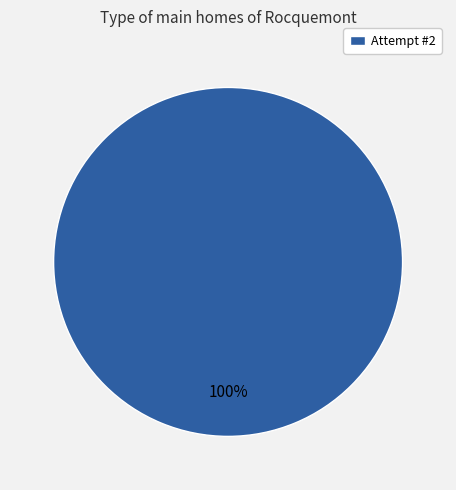

Count the number of slices in the pie.

1